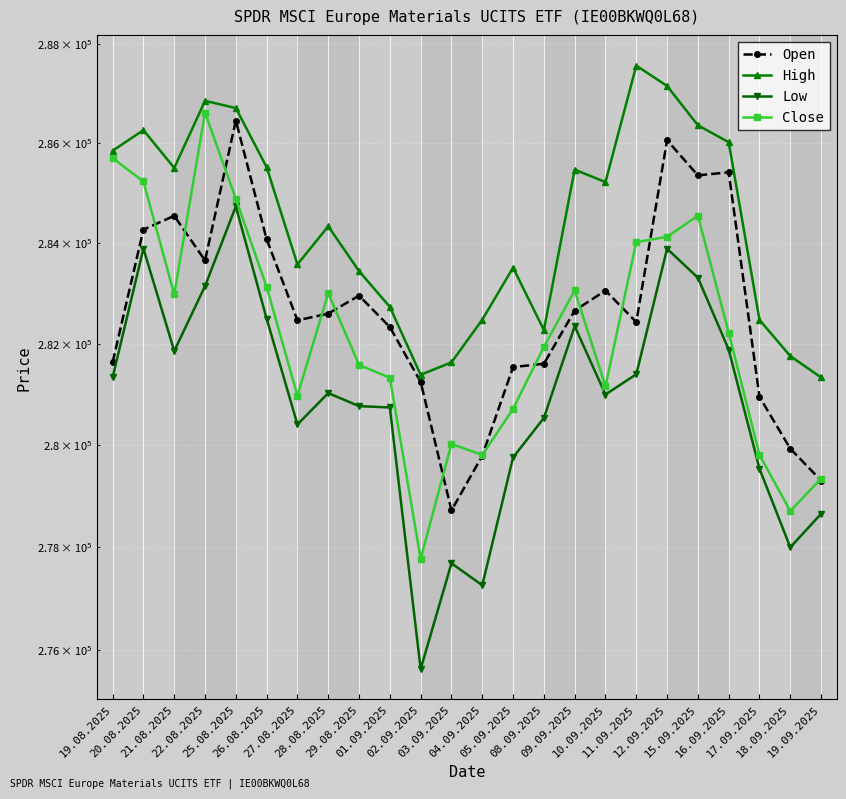

Between 01.09.2025 and 08.09.2025, which series saw the biggest shift?

Open